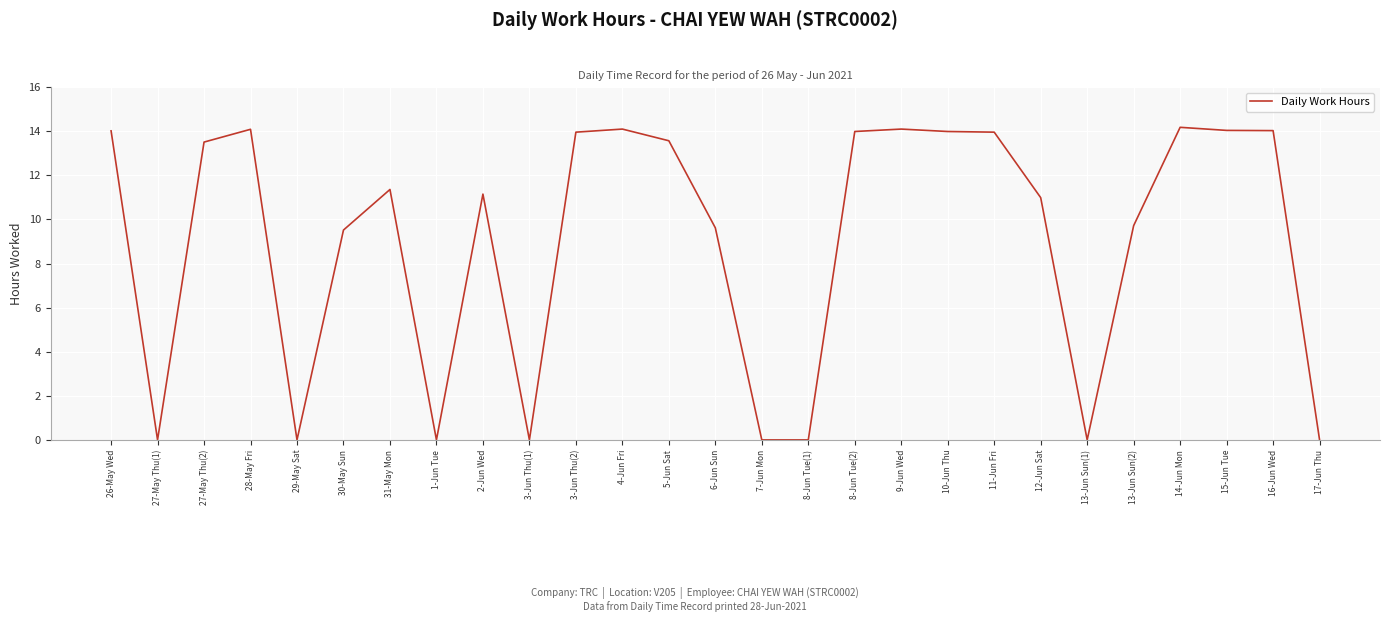

What position from the left is 28-May Fri?

4